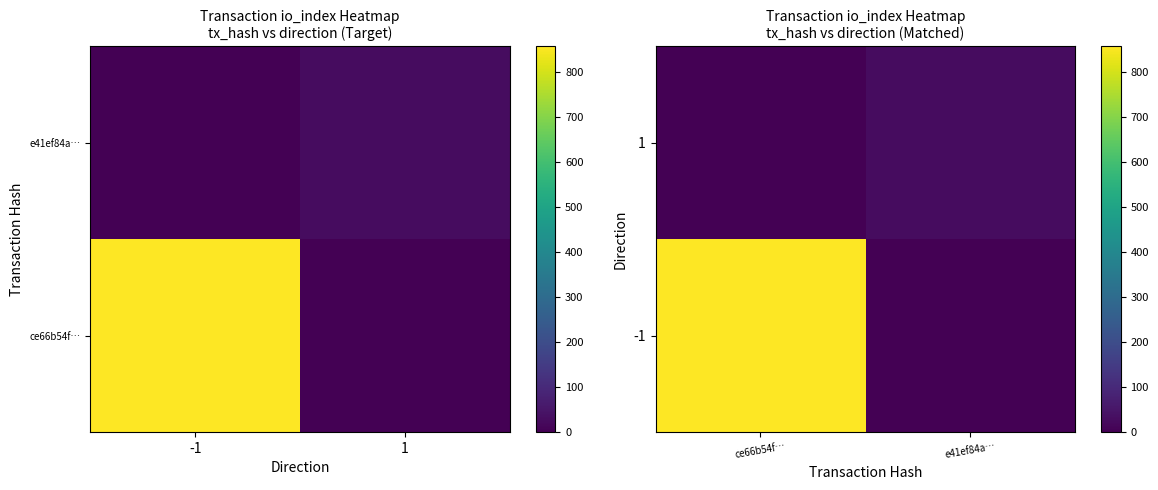

What is the total value across all series at ce66b54f…?

857